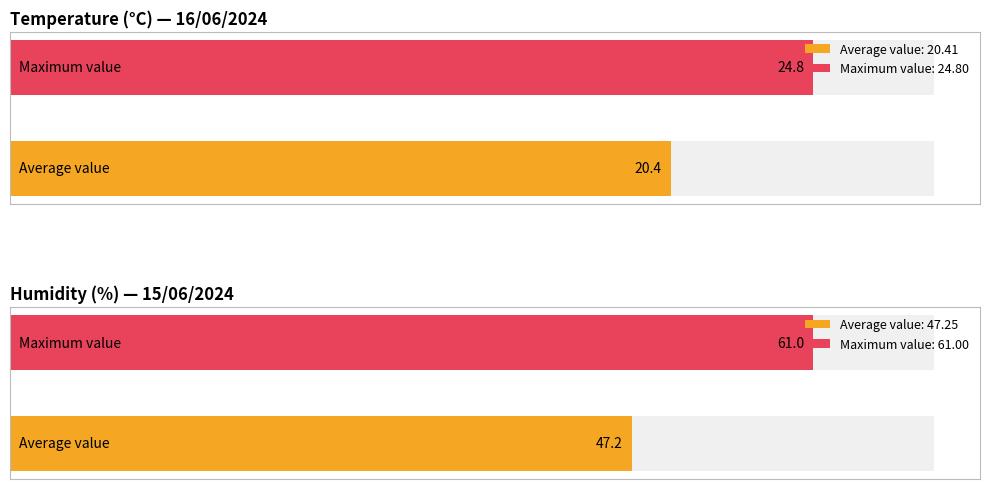

What is the minimum value for Humidity (%)?

32.0